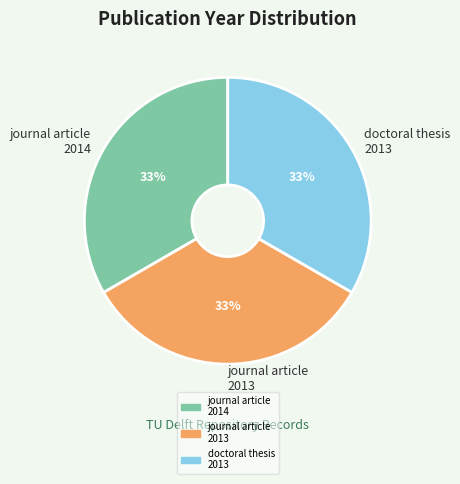

Approximately how many times larger is the value at journal article 2014 compared to doctoral thesis 2013?

1.0